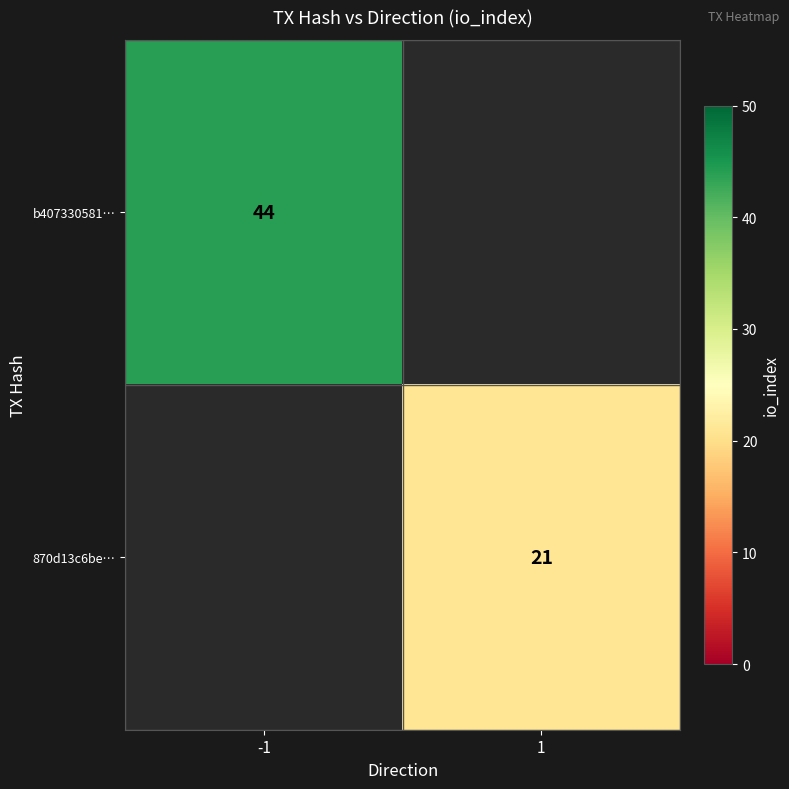

The value of 870d13c6be… at 1 is 8. True or false?

False